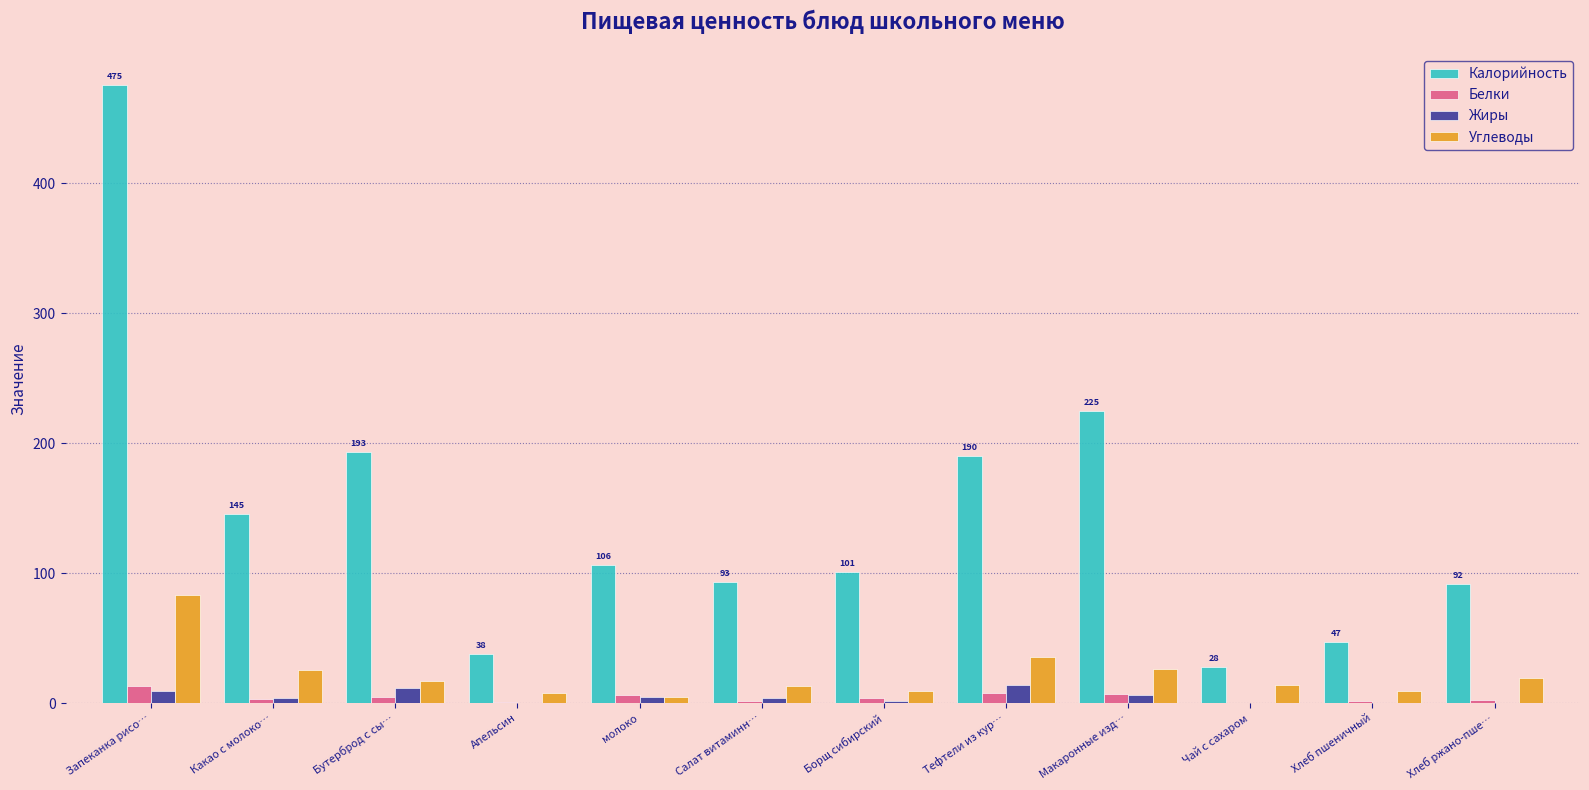

Where does the Калорийность series first go above 106?

Запеканка рисо…